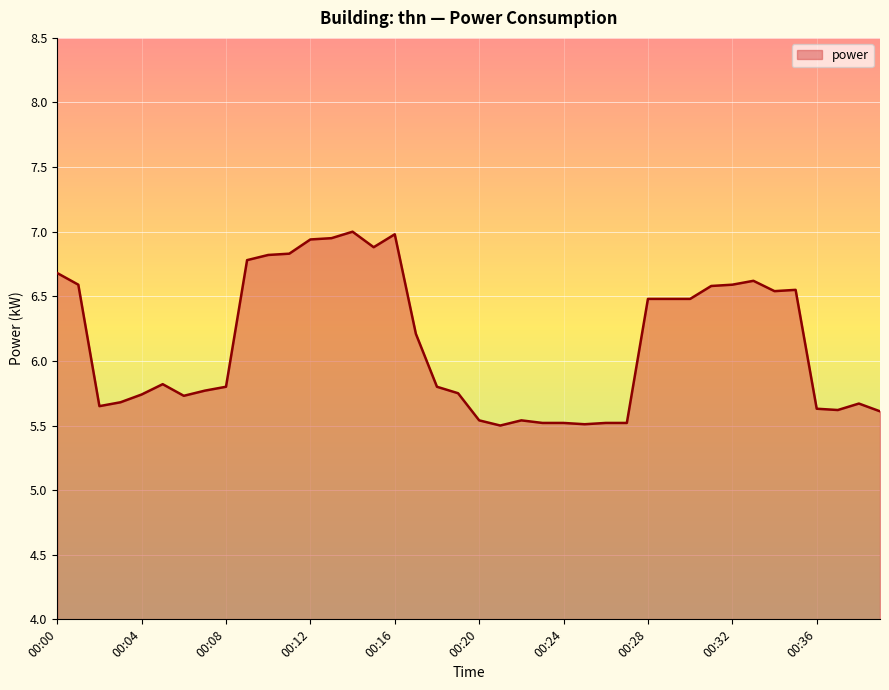

What is the smallest value displayed?

5.5